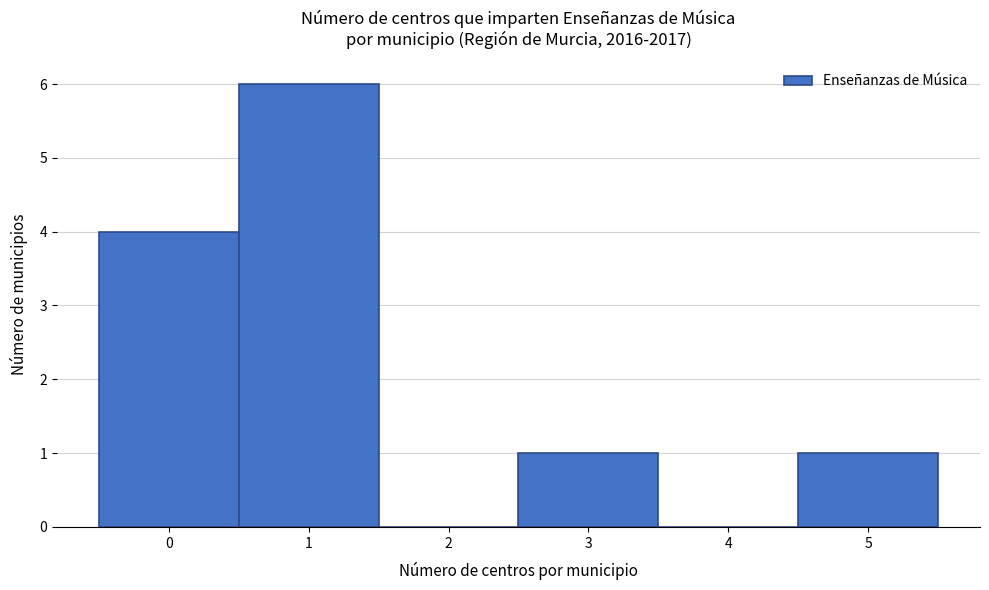

Over which range of the x-axis is the bar tallest?

0.5 to 1.5